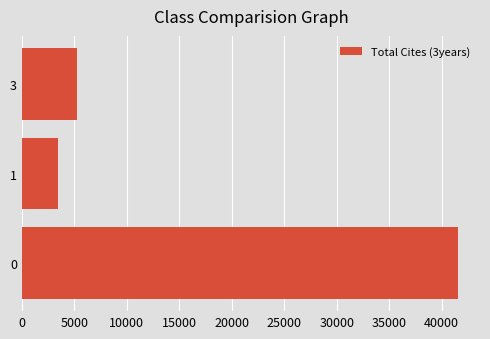

What is the sum of the values at 1 and 0?

44994